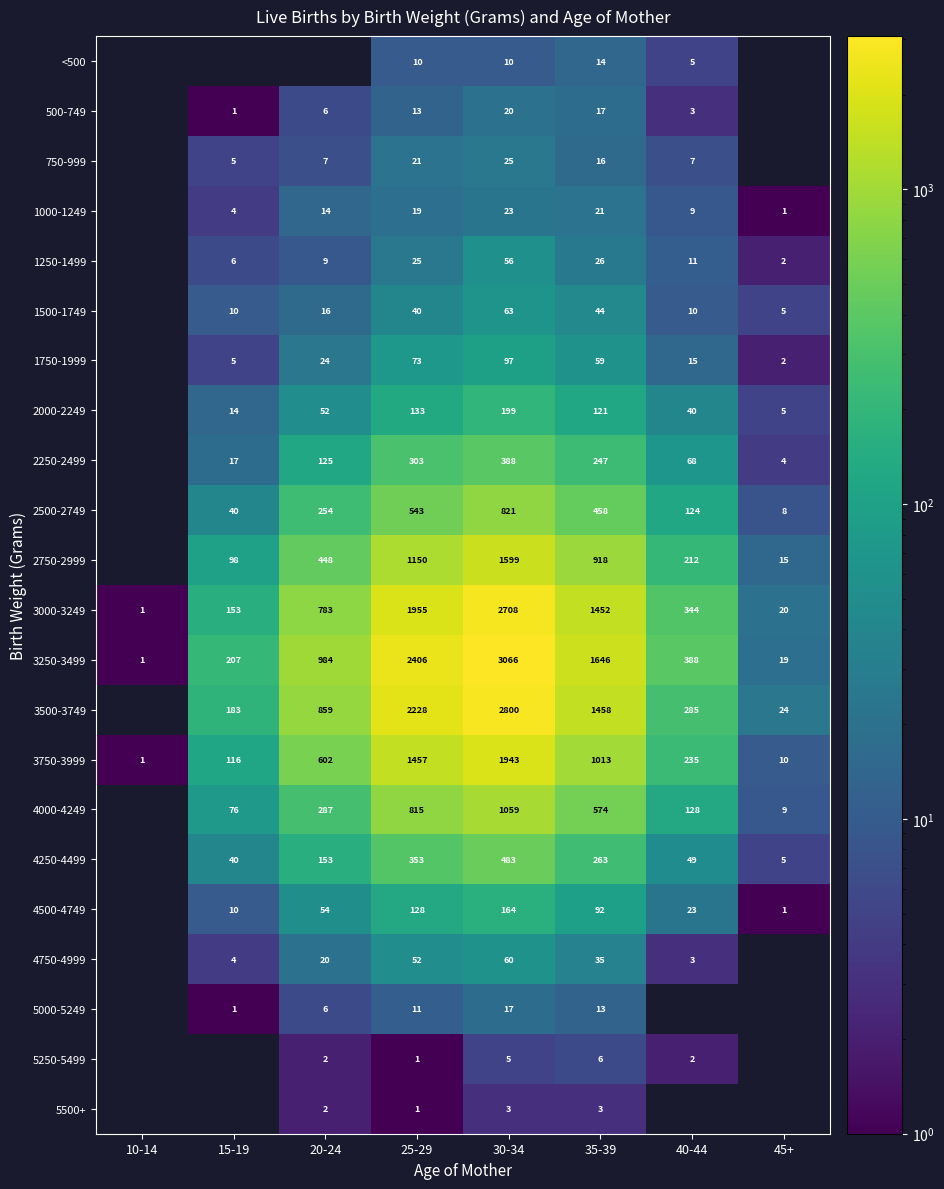

The value of 750-999 at 15-19 is 5. True or false?

True